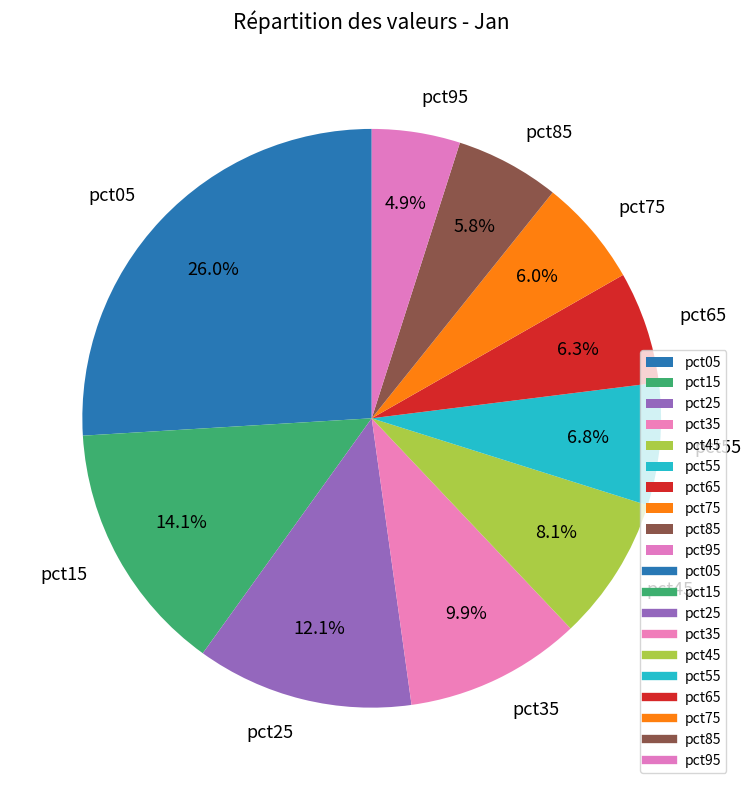

Approximately how many times larger is the value at pct85 compared to pct45?

0.7